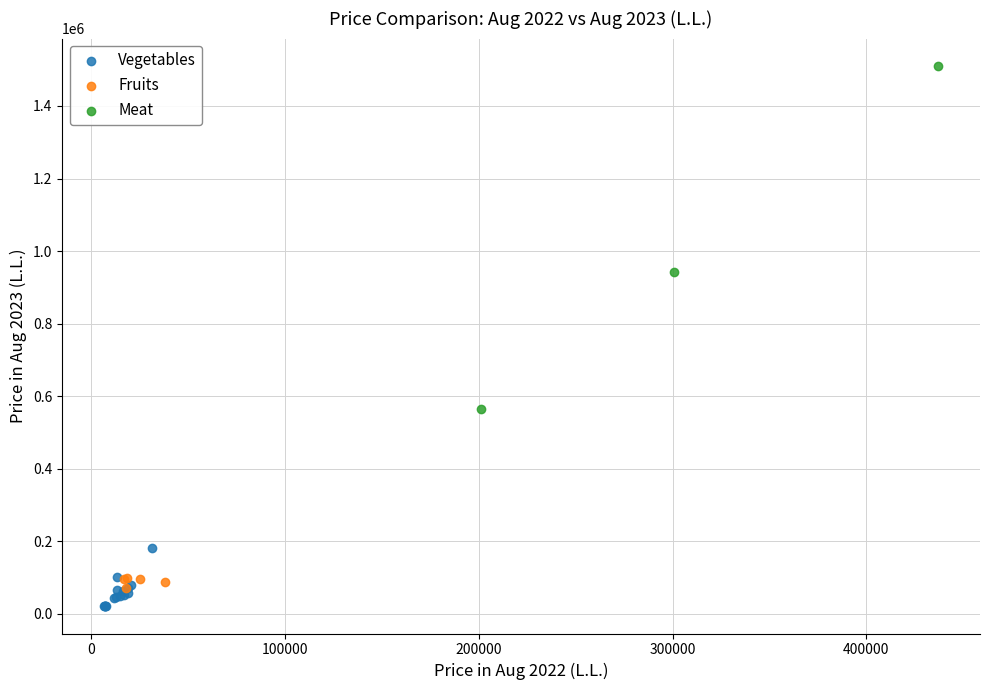

Which series reaches the maximum Y coordinate?

Meat